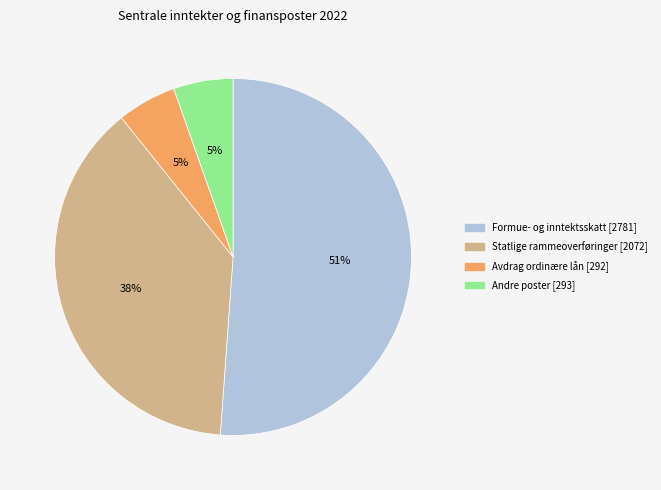

Is there a majority slice in this chart?

Yes